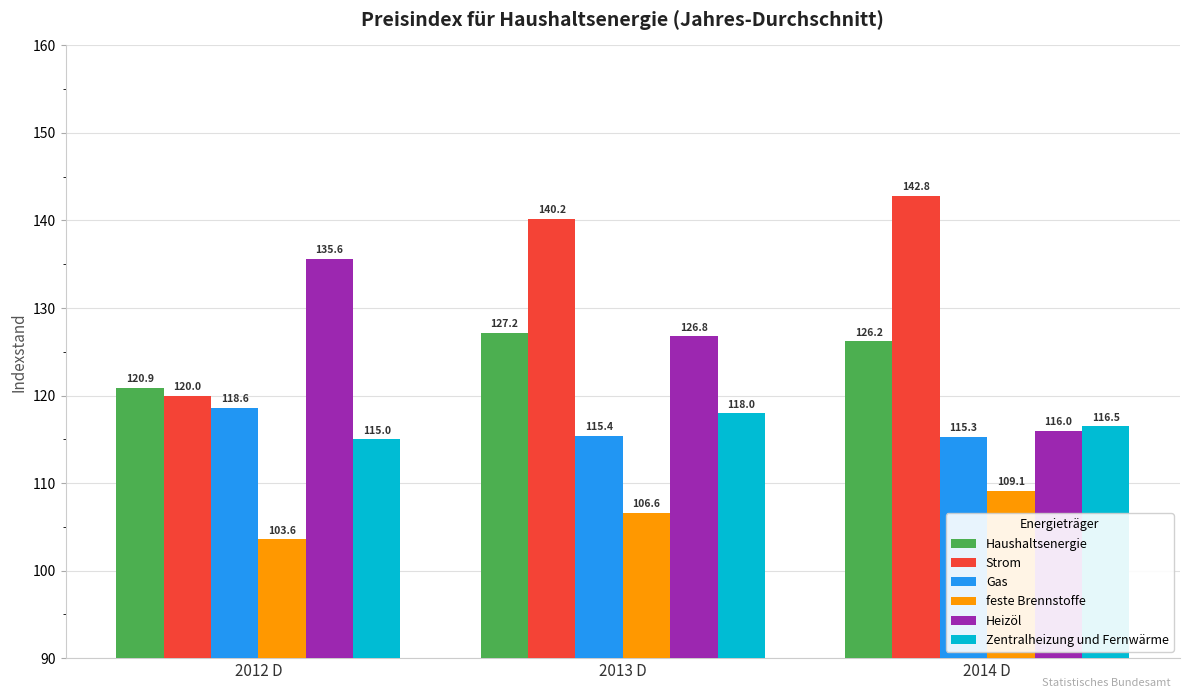

Is the value of Zentralheizung und Fernwärme at 2013 D greater than the value of Haushaltsenergie at 2013 D?

No